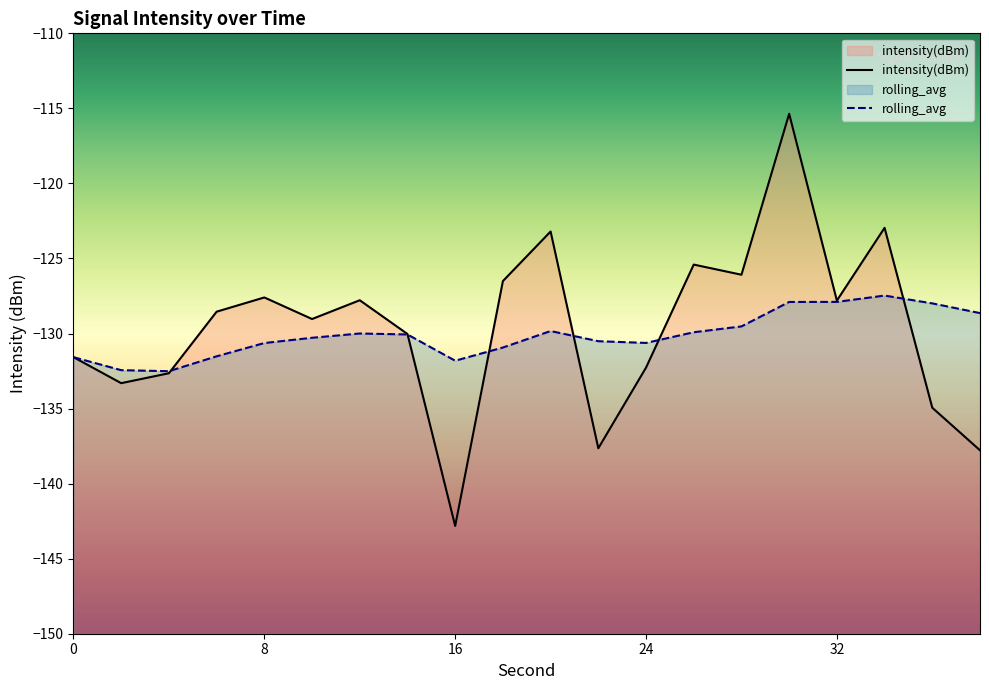

Reading right to left, extract all data points from this chart.

intensity(dBm): -137.8	-134.9	-123.0	-127.8	-115.4	-126.1	-125.4	-132.3	-137.6	-123.2	-126.5	-142.8	-130.0	-127.8	-129.0	-127.6	-128.5	-132.6	-133.3	-131.6
rolling_avg: -128.6	-128.0	-127.5	-127.9	-127.9	-129.5	-129.9	-130.6	-130.5	-129.8	-130.9	-131.8	-130.1	-130.0	-130.3	-130.6	-131.5	-132.5	-132.4	-131.6